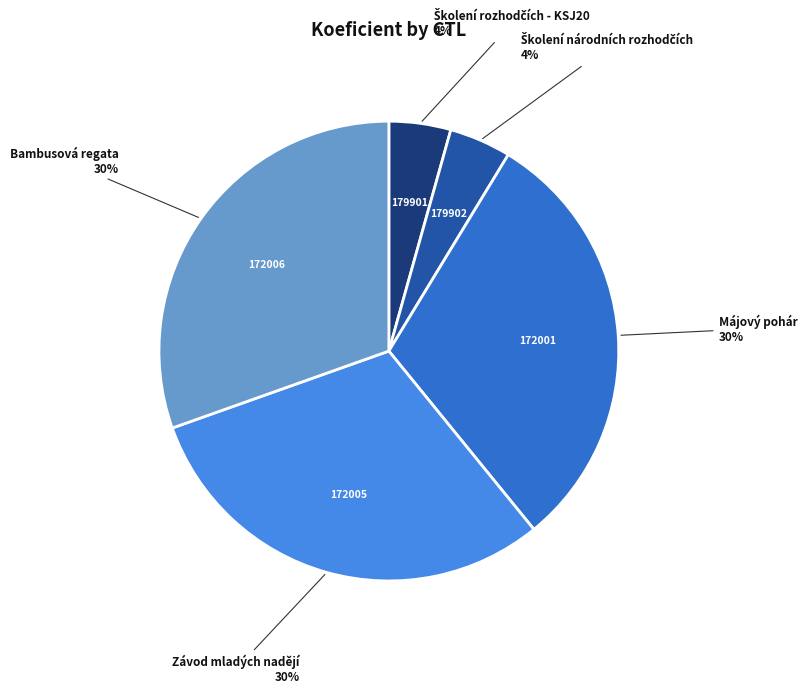

To the nearest percent, what is the average slice percentage?

20%